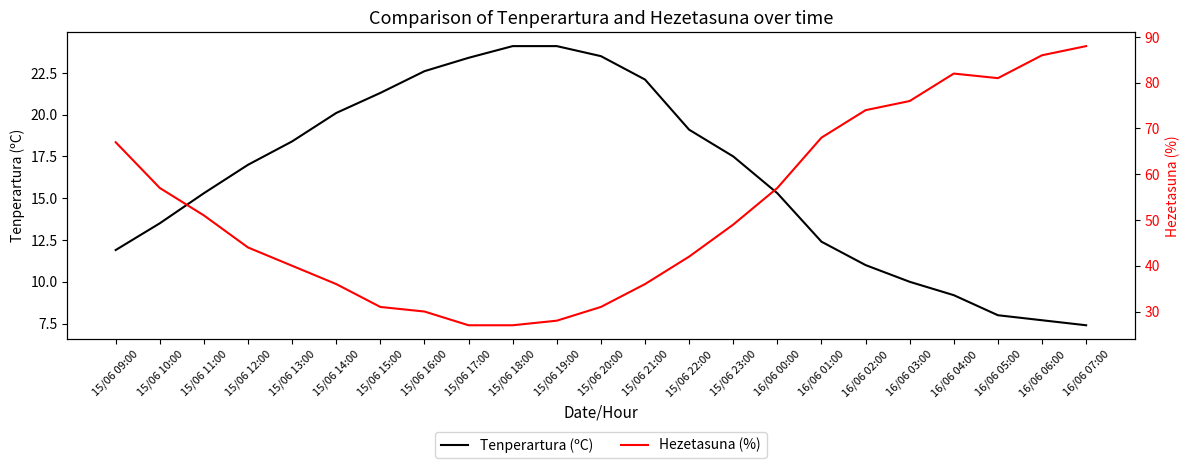

True or false: Tenperartura (ºC) and Hezetasuna (%) cross at least once.

False